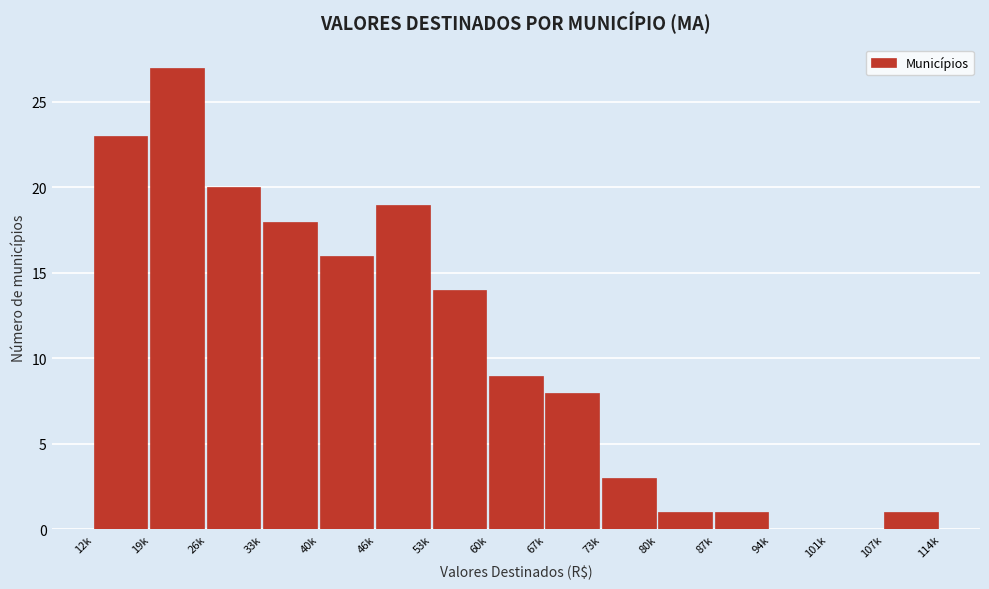

Reading left to right, list all the values displayed in this chart.

12k=23	19k=27	26k=20	33k=18	40k=16	46k=19	53k=14	60k=9	67k=8	73k=3	80k=1	87k=1	94k=0	101k=0	107k=1